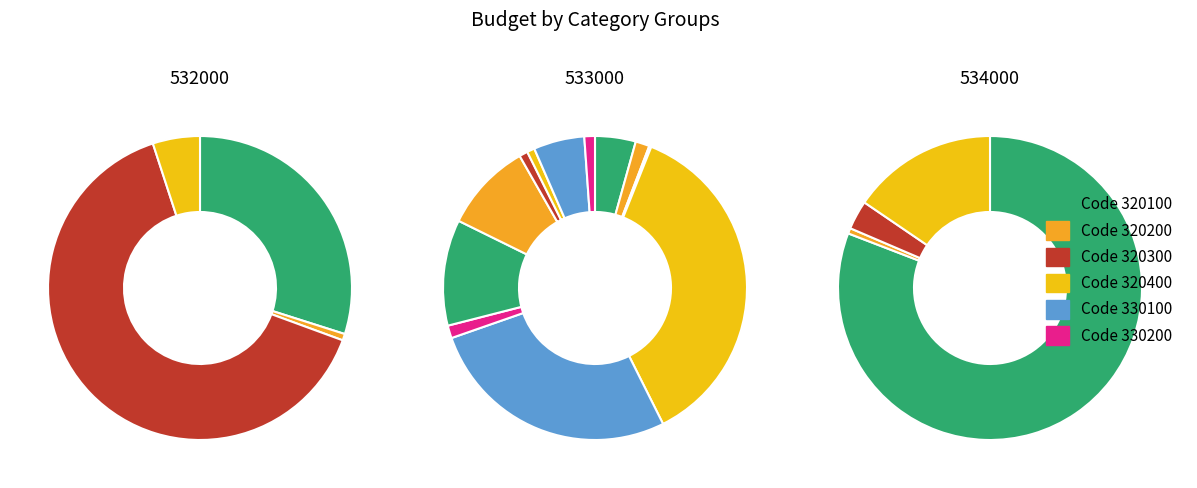

To the nearest percent, what portion does 320100 represent?

15%